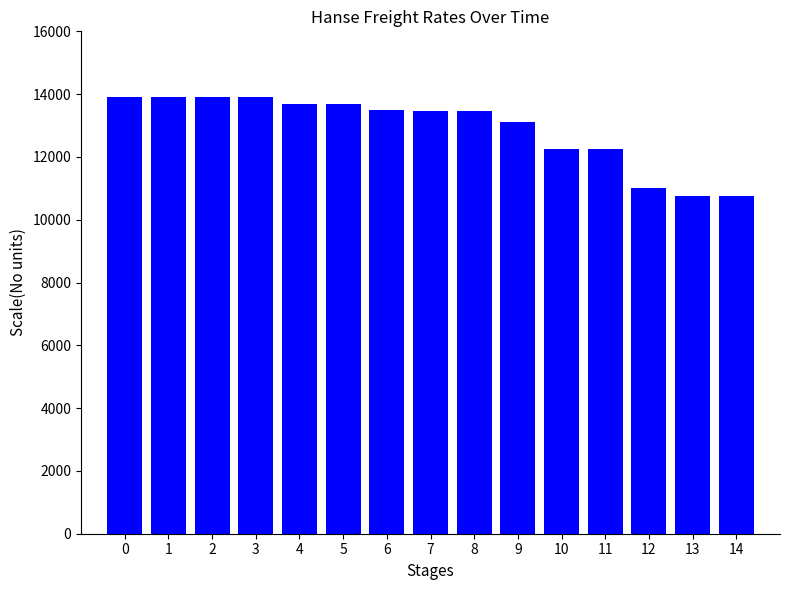

What is the difference between the maximum and minimum values?

3150